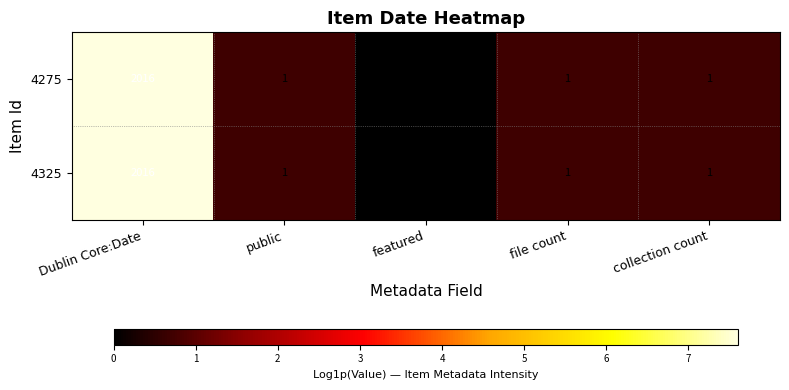

What is the average value of the 4275 series?

404